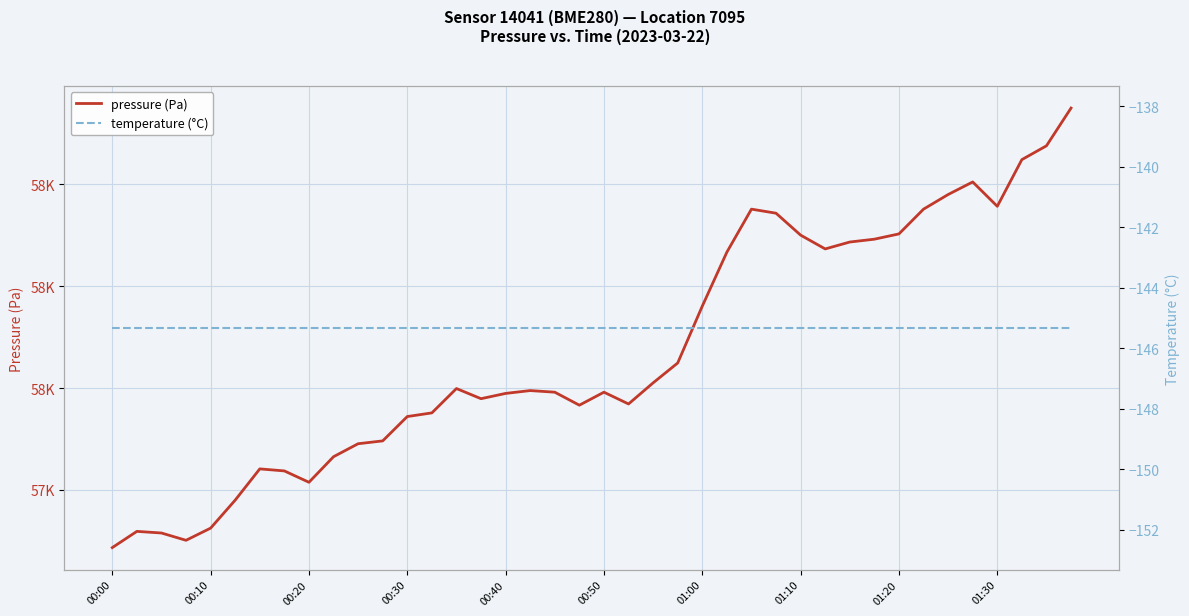

The value of temperature (°C) at 01:20 is -76.4. True or false?

False